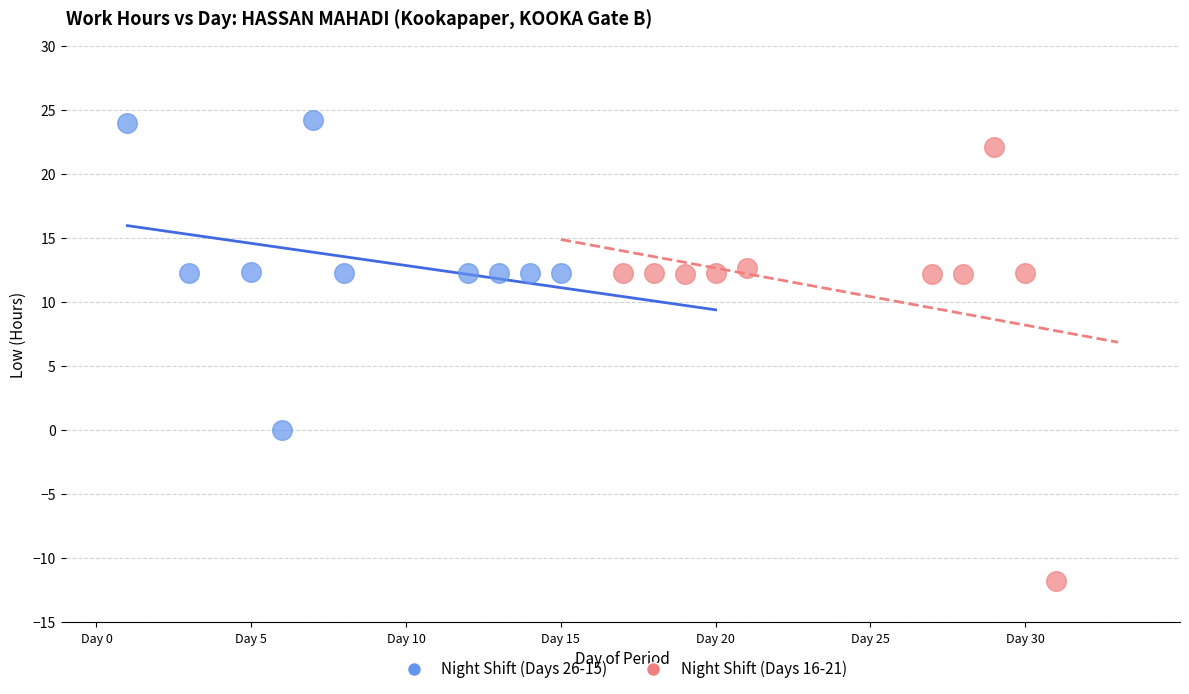

Which series contains the highest Y value?

Night Shift (Days 26-15)